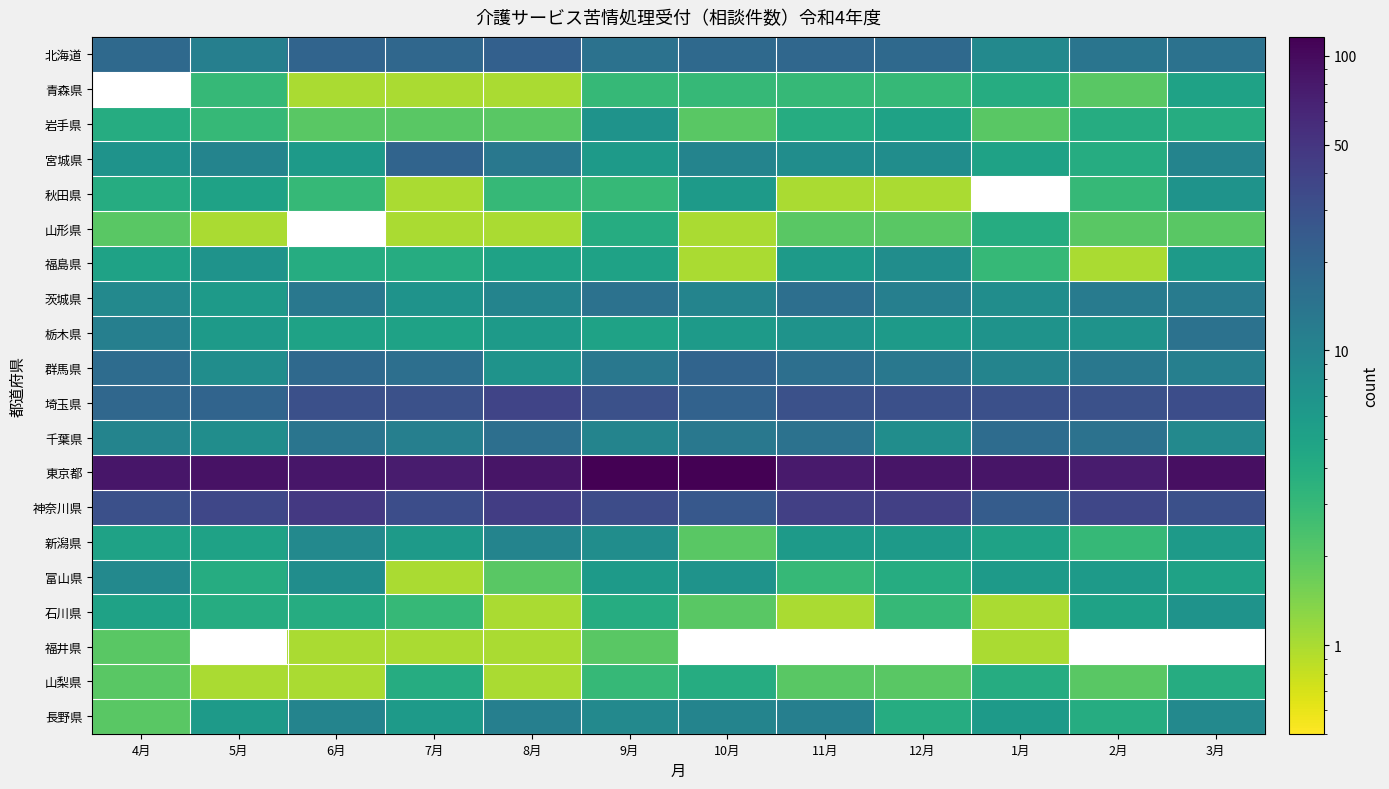

What is the total value across all series at 2月?

239